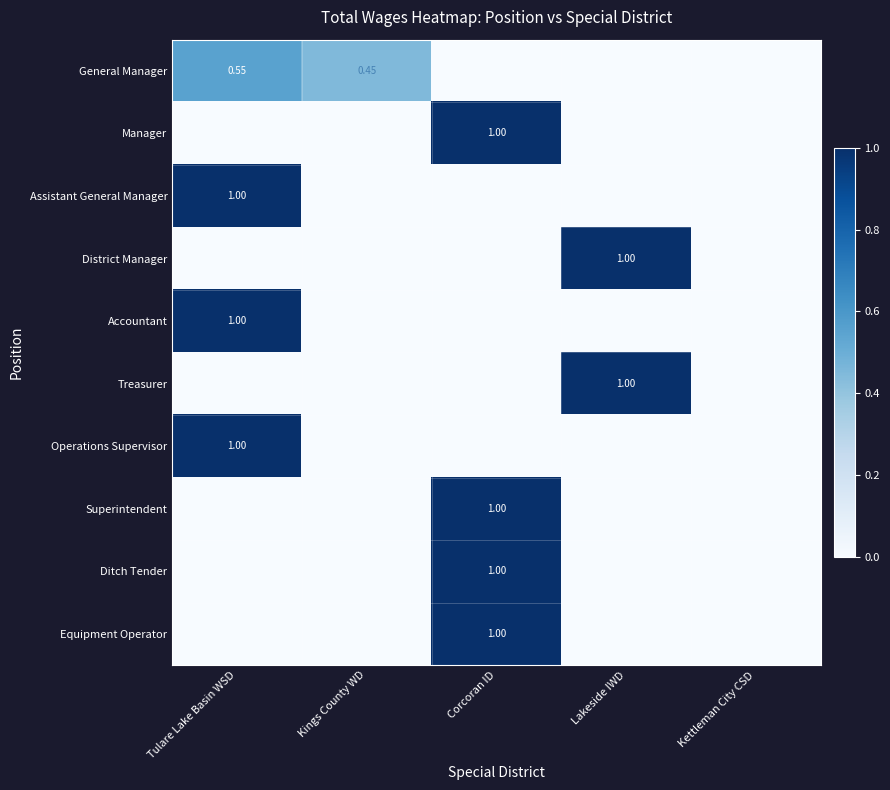

How many distinct data groups are displayed?

10